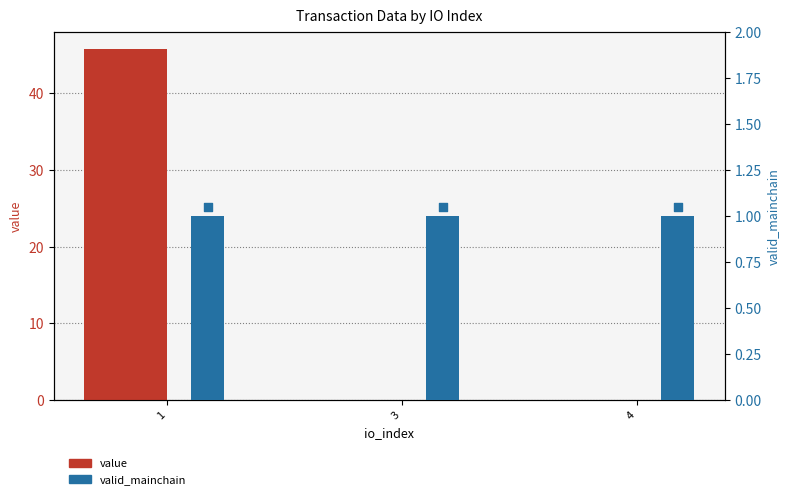

What is the total value across all series at 3?

1.0